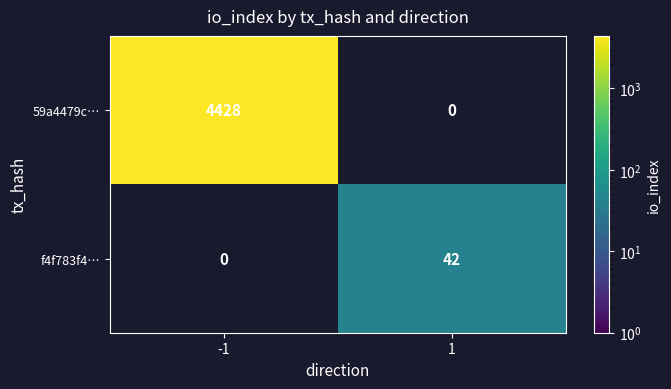

Is it true that 59a4479c… equals 933 at -1?

False